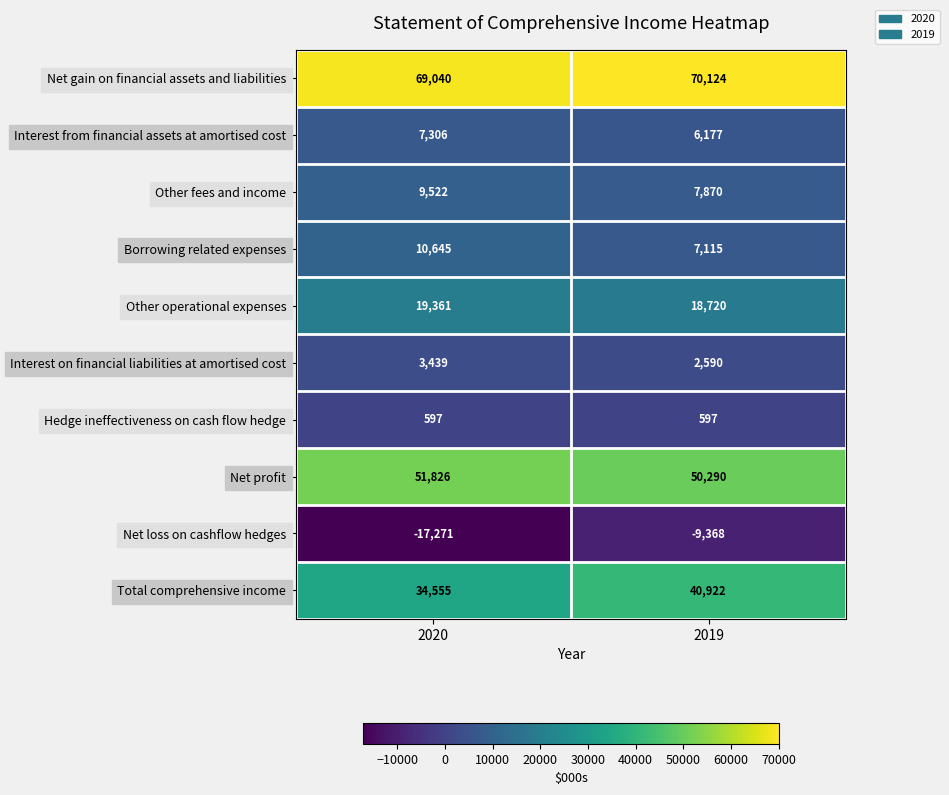

At which label is Total comprehensive income closest to 37738?

2020